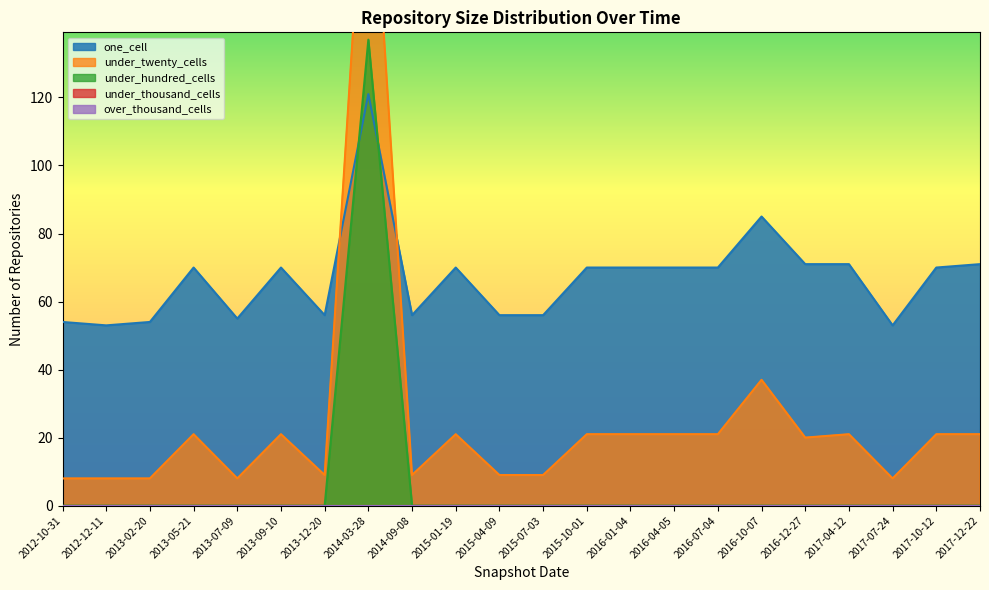

What is the value of the under_twenty_cells point at the 3rd from the left?

8